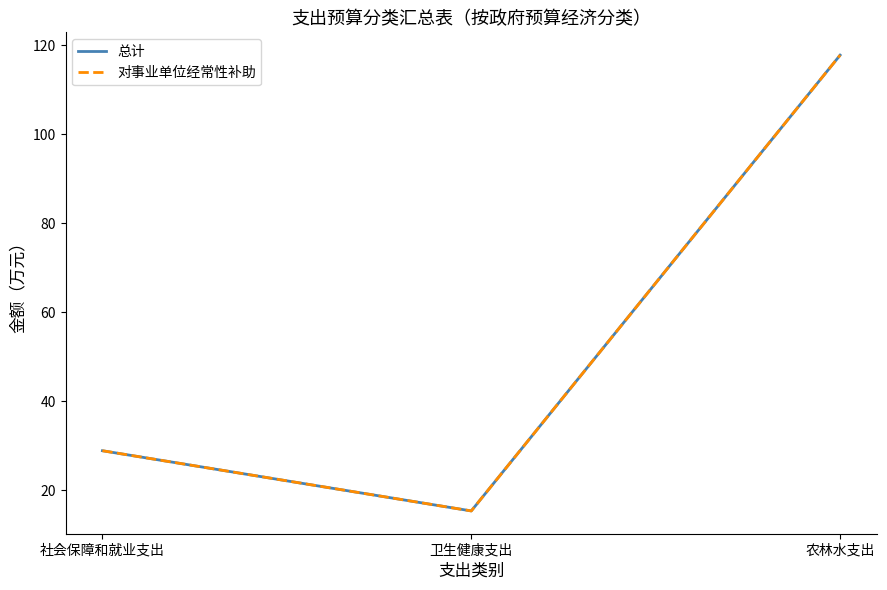

At which label does 对事业单位经常性补助 reach its minimum?

卫生健康支出